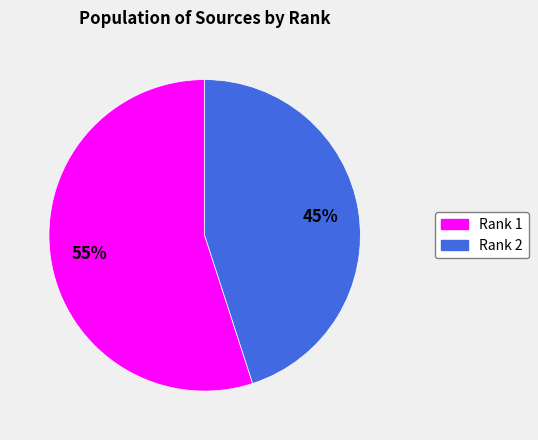

Is there any slice that represents more than half of the pie?

Yes